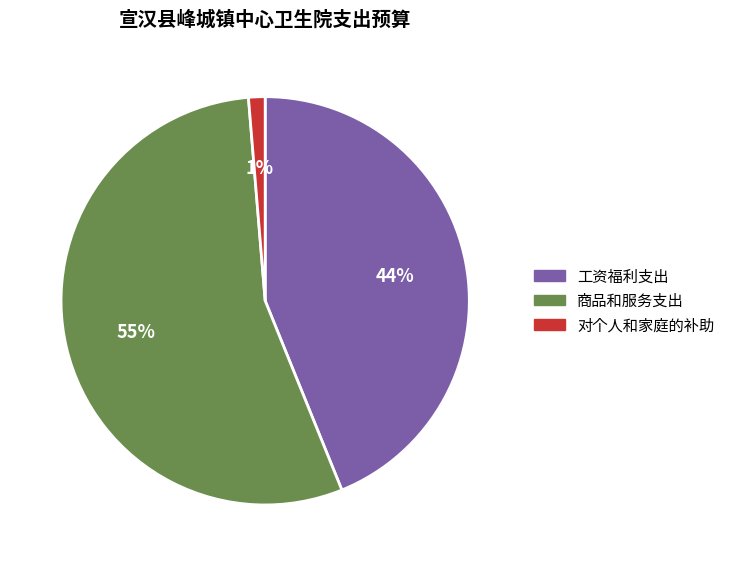

The 对个人和家庭的补助 slice represents 1% of the pie. True or false?

True